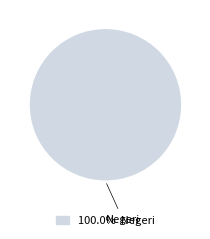

Is there any slice that represents more than half of the pie?

Yes